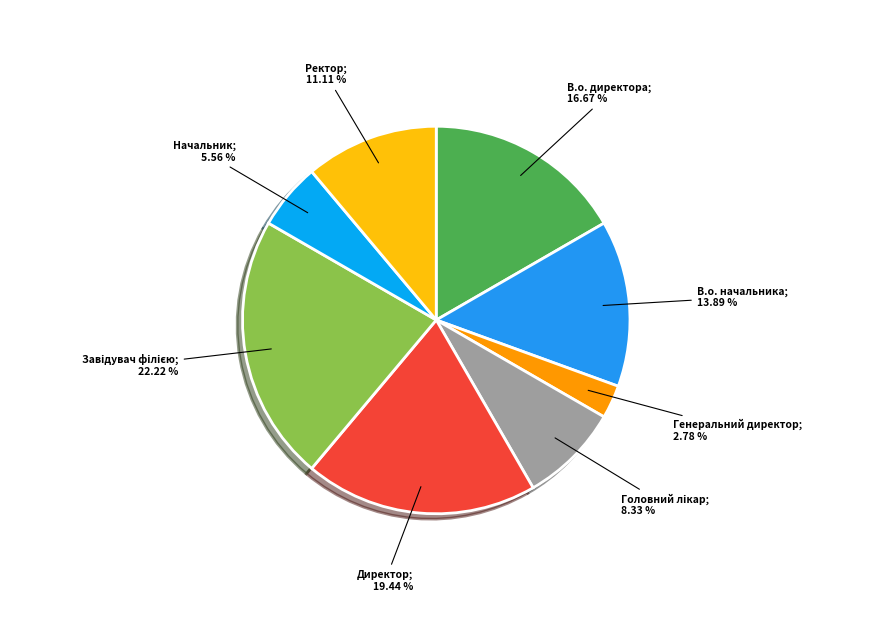

Is there a majority slice in this chart?

No